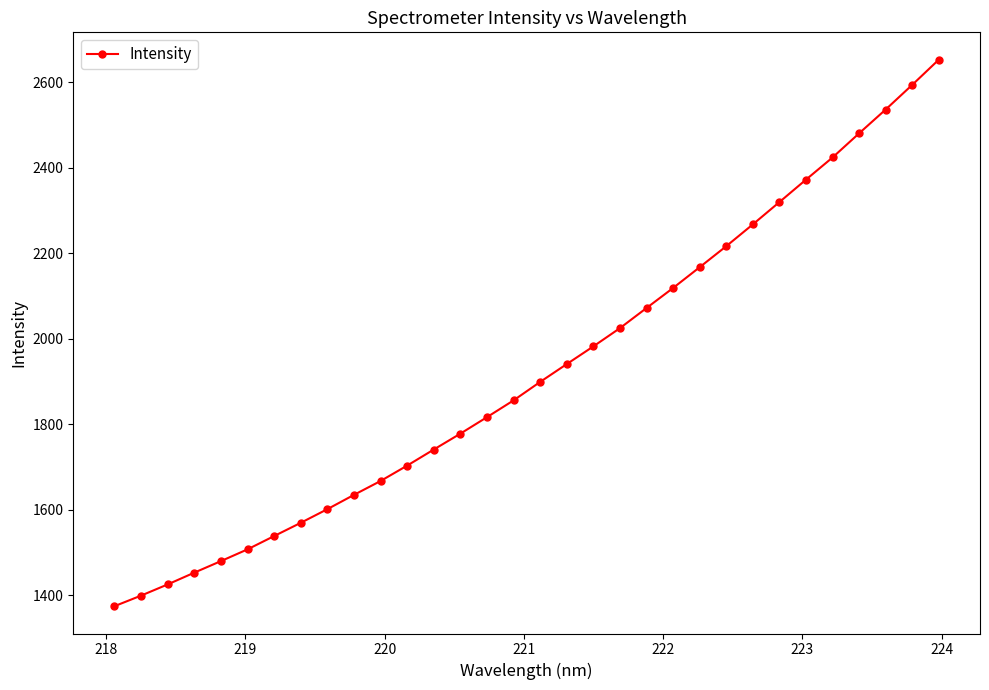

What is the maximum value shown in the chart?

2653.2